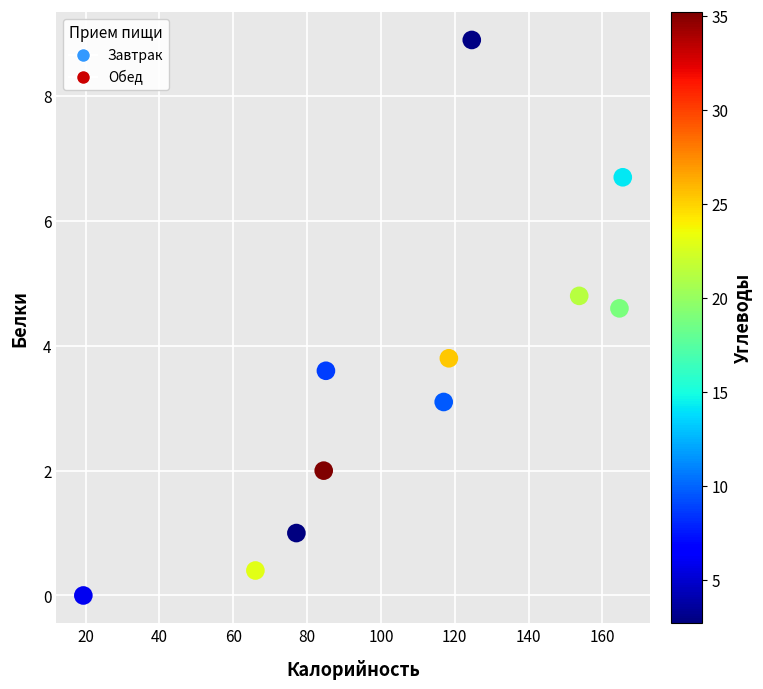

What Y value in the scatter plot is closest to 4?

3.8